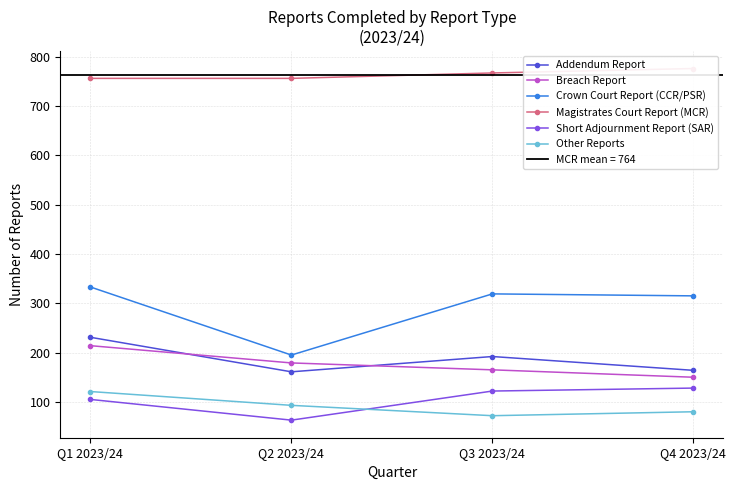

True or false: Magistrates Court Report (MCR) and Crown Court Report (CCR/PSR) cross at least once.

False